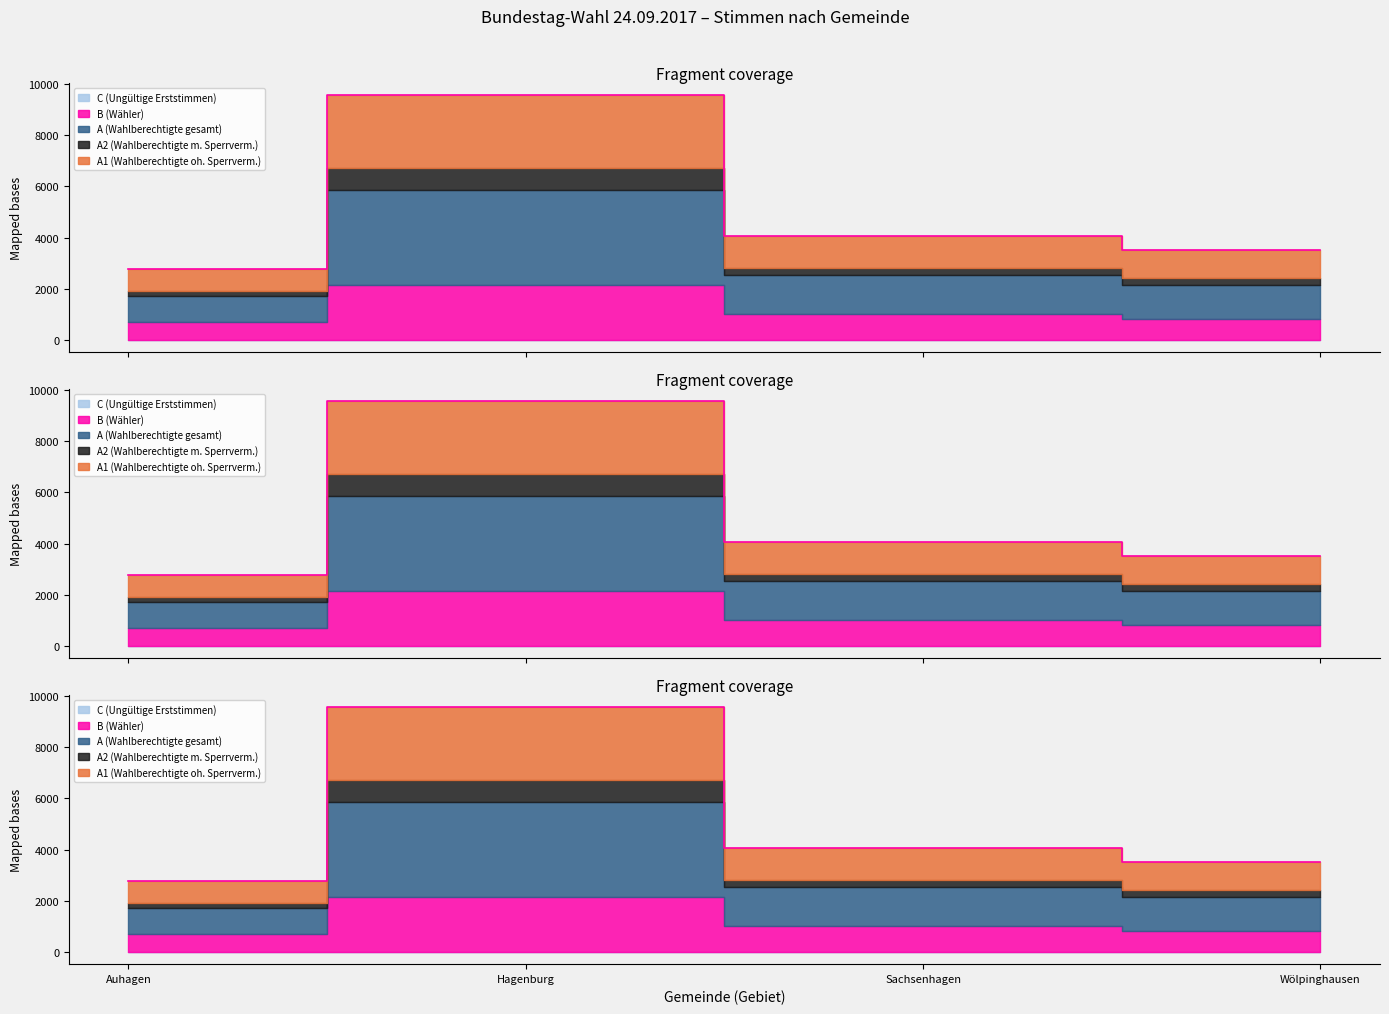

At which category is the sum across all series the highest?

Hagenburg